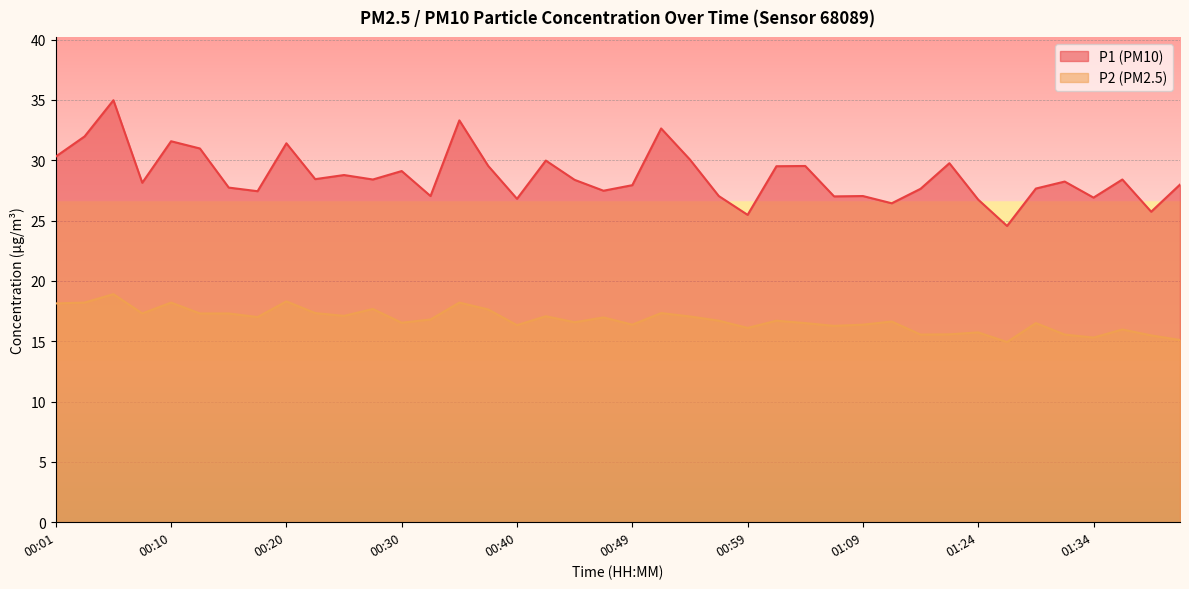

Where is the first local minimum for P2?

00:08